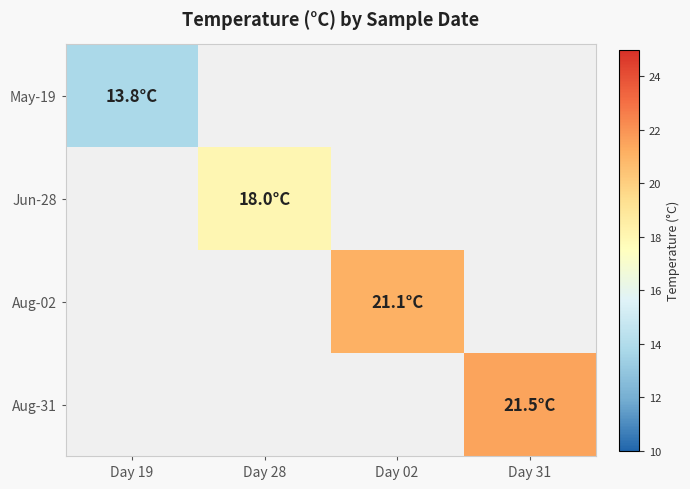

At how many categories does at least one series exceed 19?

2